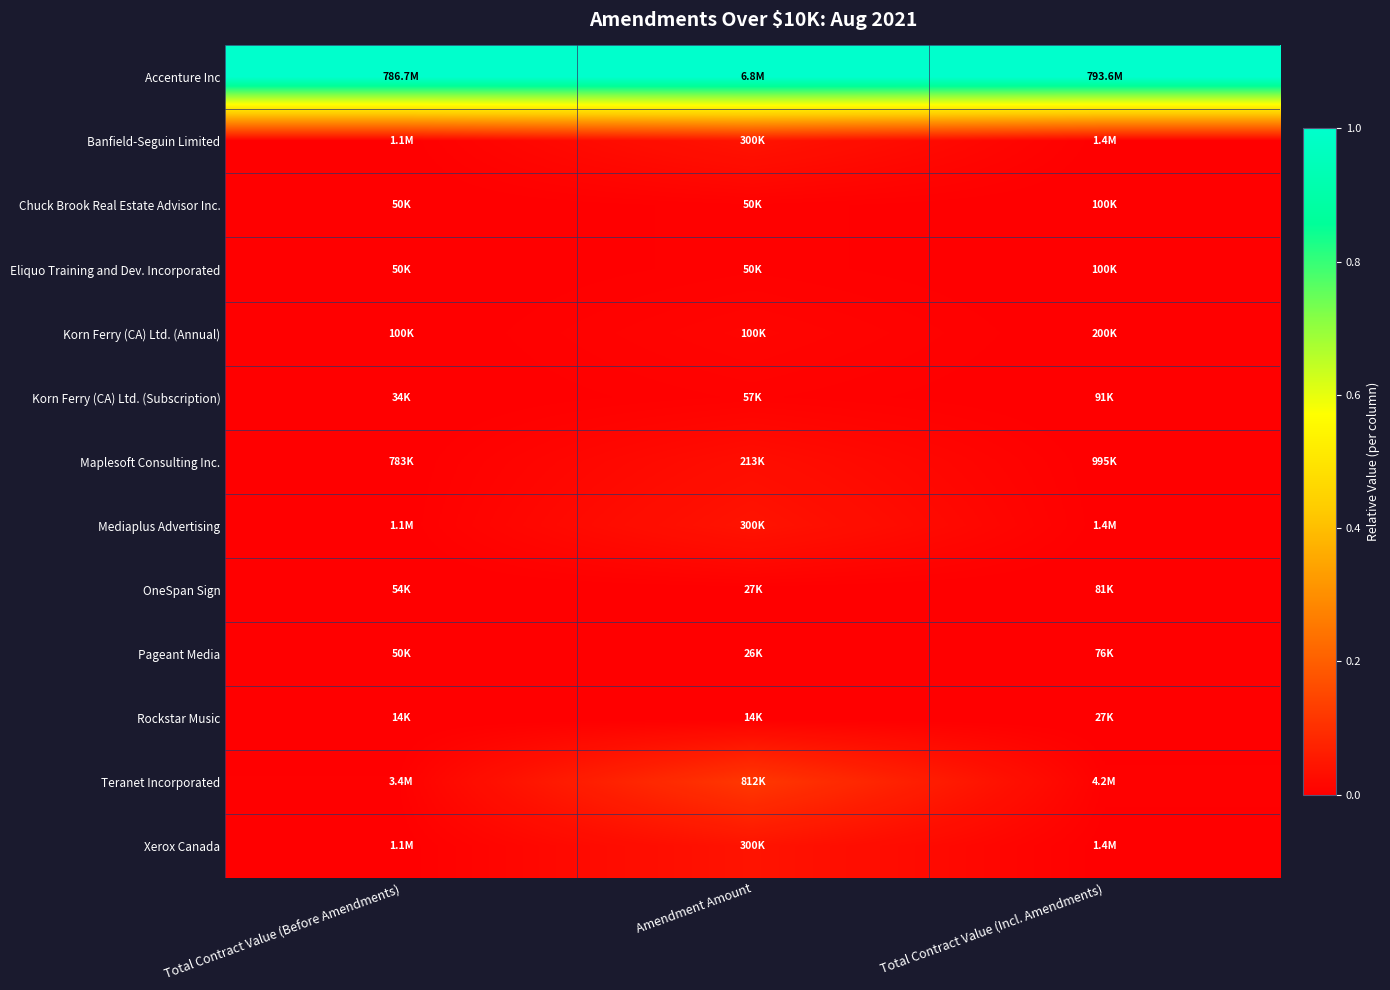

What is the spread (max minus min) of values at Total Contract Value (Incl. Amendments)?

1.0